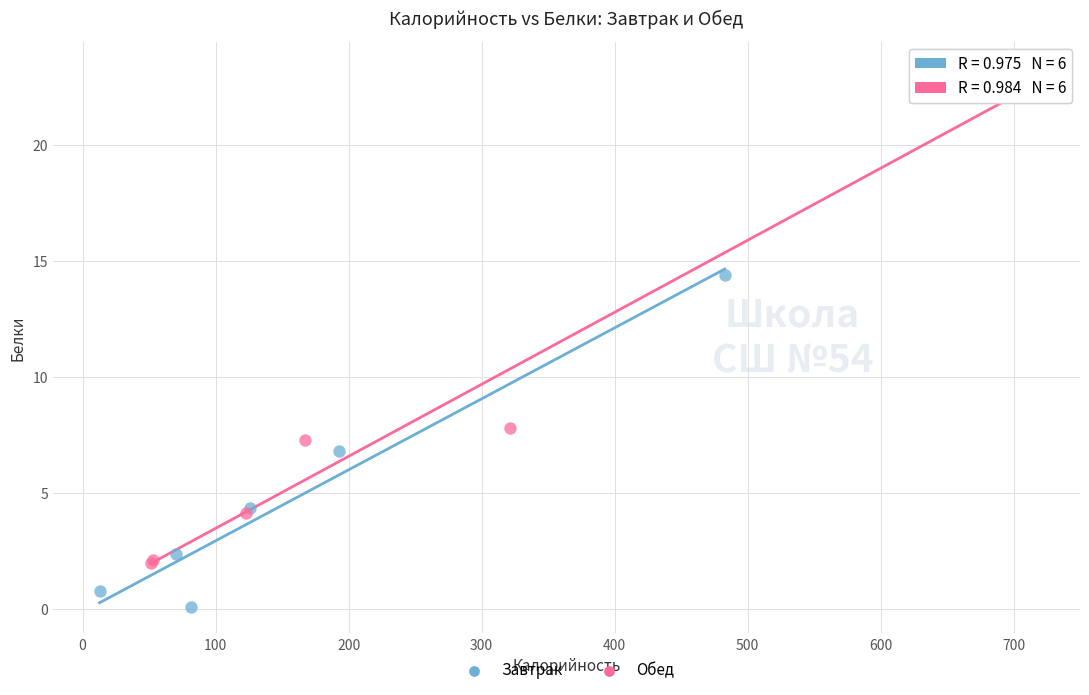

Which series reaches the maximum Y coordinate?

Обед